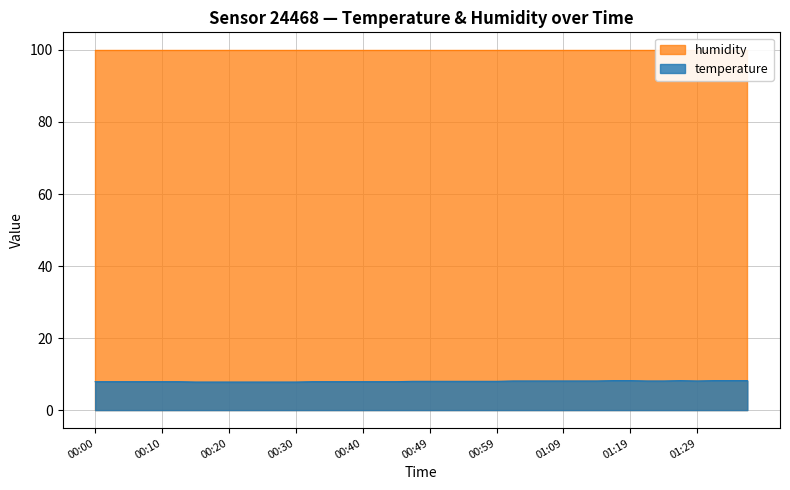

What is the sum of the values at 00:22 and 00:00?

15.7